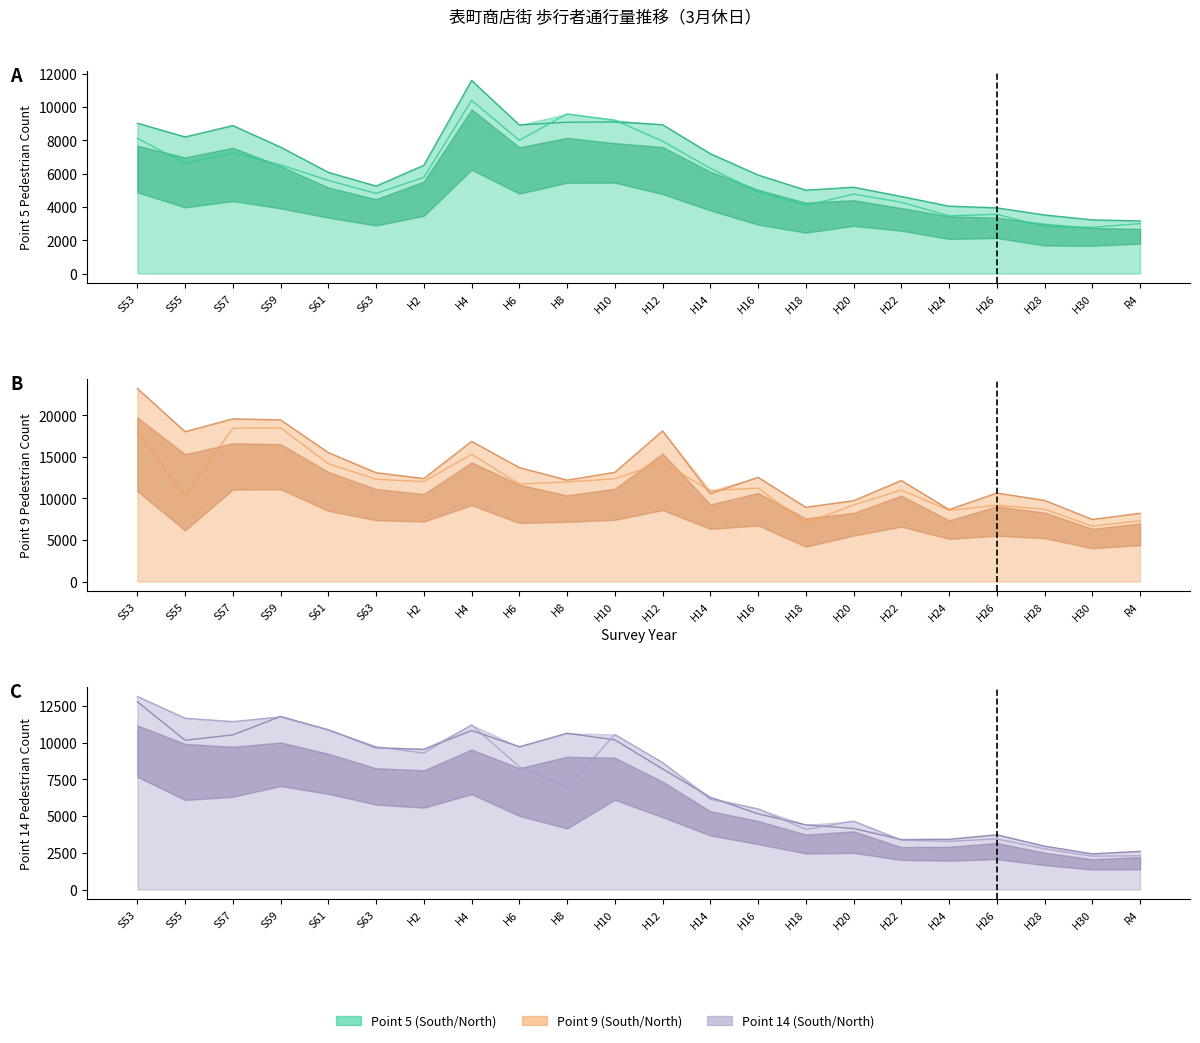

What is the label of the 21st point from the left?

H30